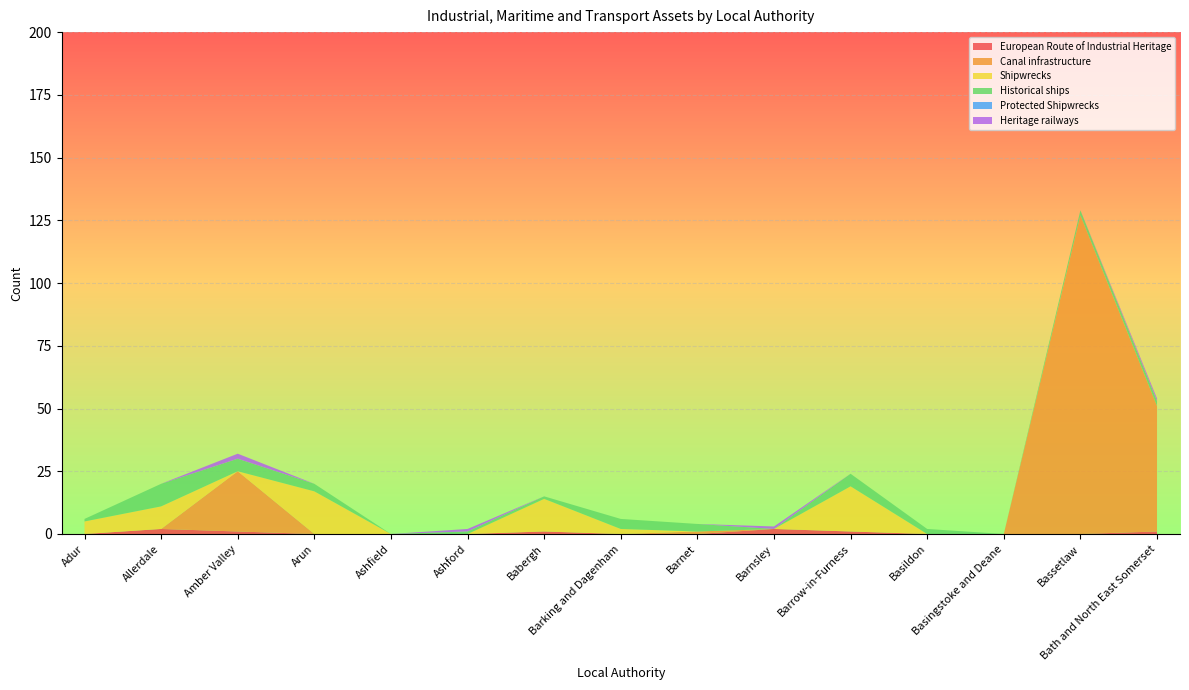

Reading left to right, list all the values displayed in this chart.

European Route of Industrial Heritage: 0	2	1	0	0	0	1	0	0	2	1	0	0	0	1
Canal infrastructure: 0	0	24	0	0	0	0	0	1	0	0	0	0	127	50
Shipwrecks: 5	9	0	17	0	0	13	2	0	0	18	0	0	0	0
Historical ships: 1	9	5	3	0	1	1	4	3	0	5	2	0	2	2
Protected Shipwrecks: 0	0	0	0	0	0	0	0	0	0	0	0	0	0	0
Heritage railways: 0	0	2	0	0	1	0	0	0	1	0	0	0	0	1